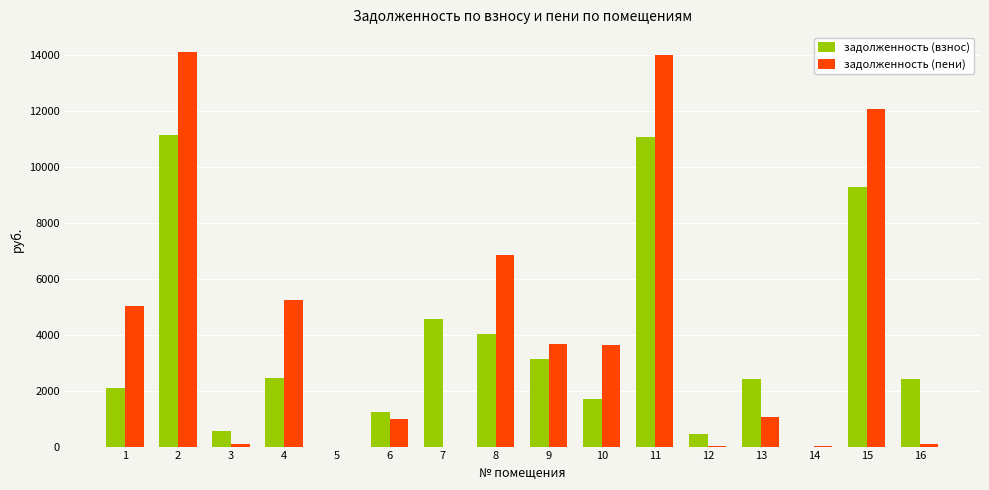

What is the average value of the задолженность (взнос) series?

3534.3